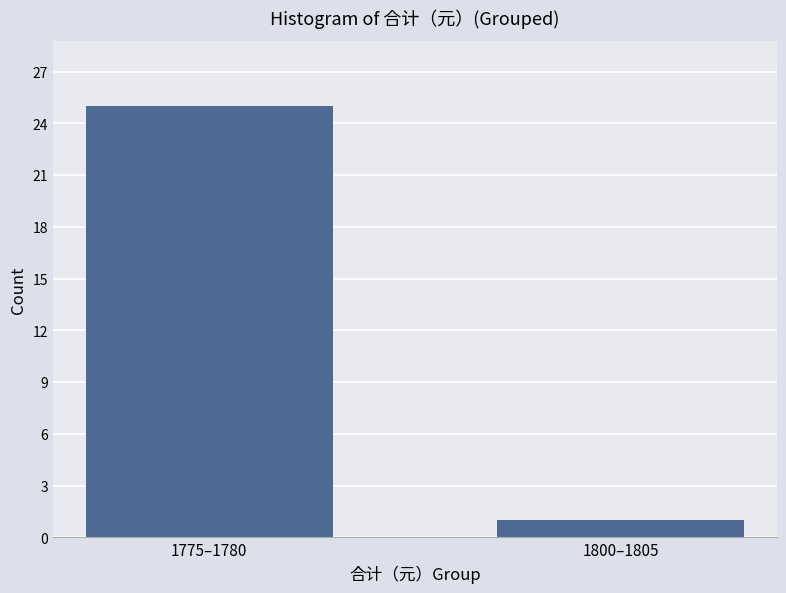

Reading right to left, what are all the values shown in this chart?

1800–1805=1	1775–1780=25